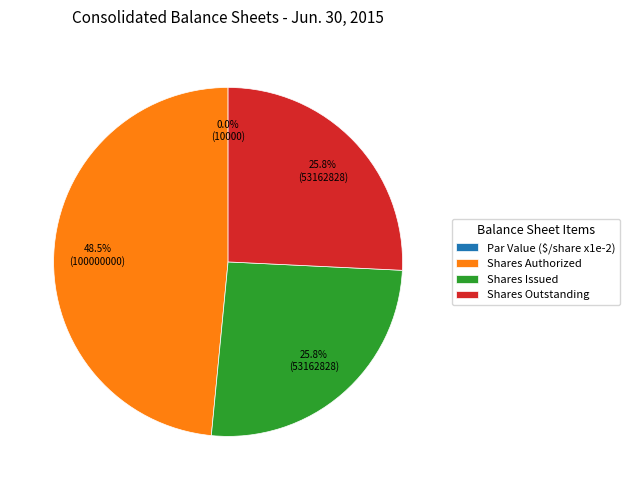

How much of the chart is everything except Shares Outstanding?

74.2%